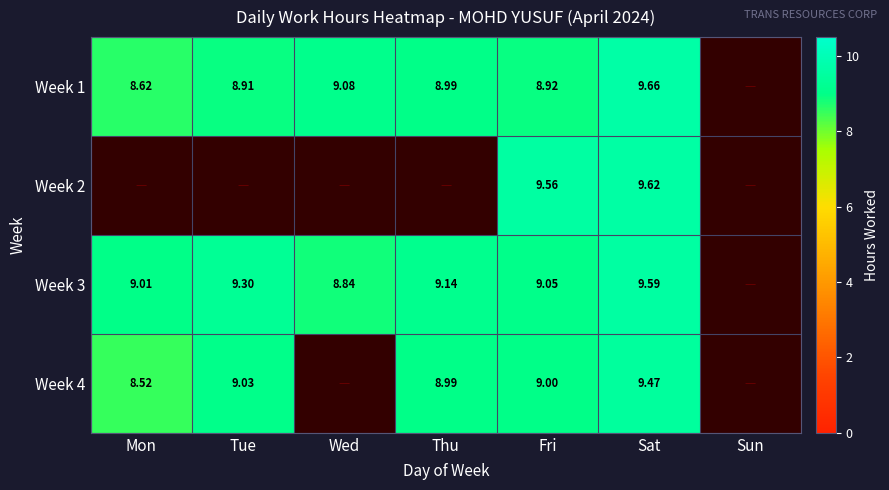

How many positive values does the Week 4 series have?

5